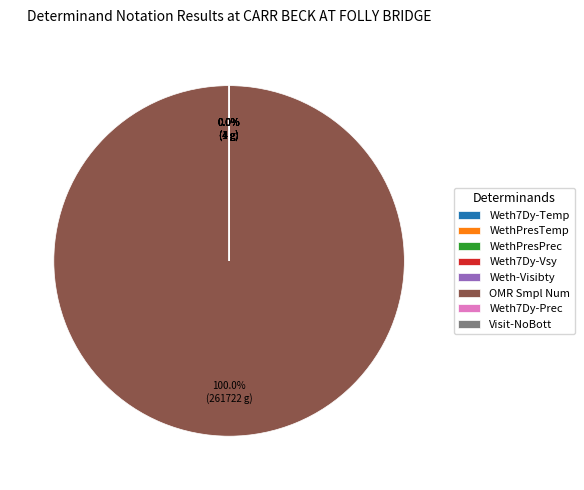

Is OMR Smpl Num the majority of the pie?

Yes